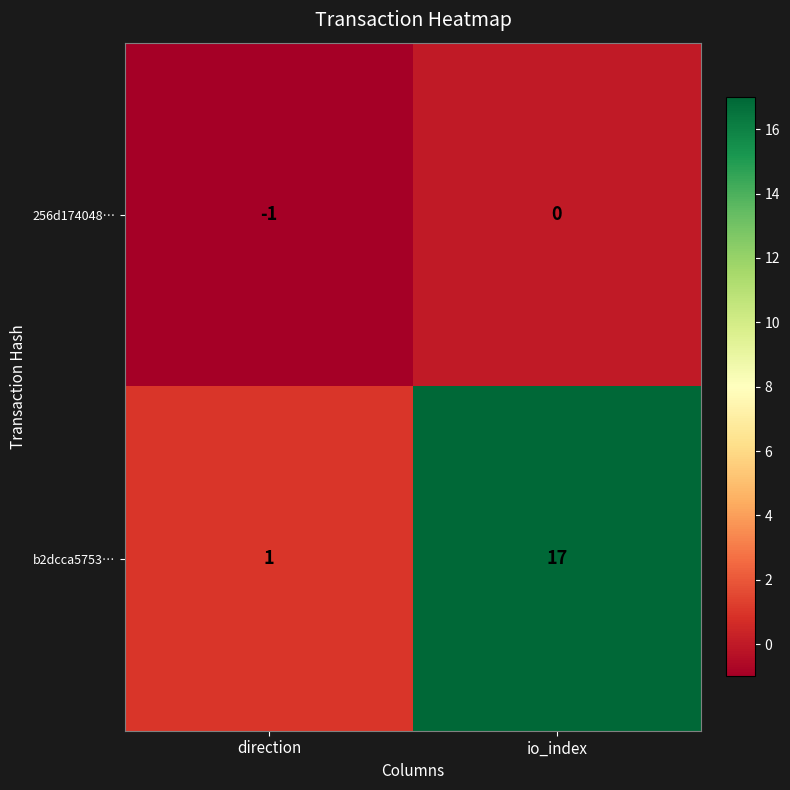

Which series has the largest total across all categories?

b2dcca5753…